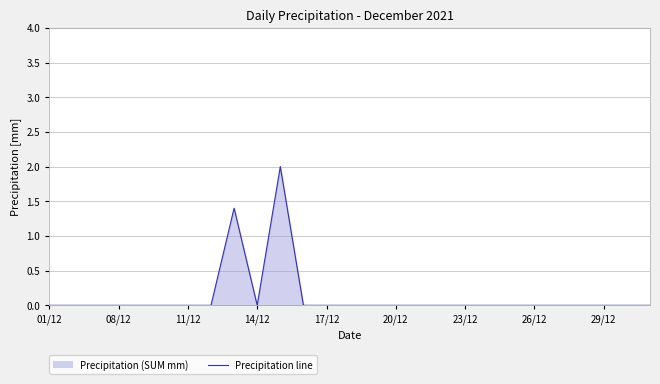

How many data points are above 0?

2